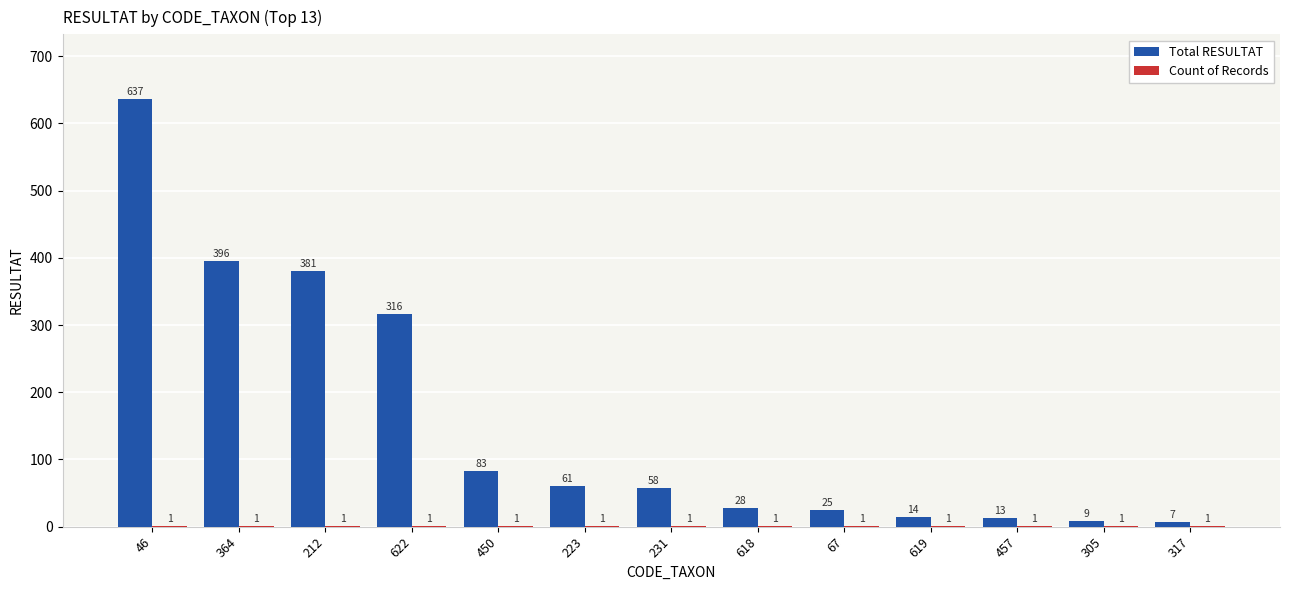

The Total RESULTAT series shows 433 at 622. True or false?

False